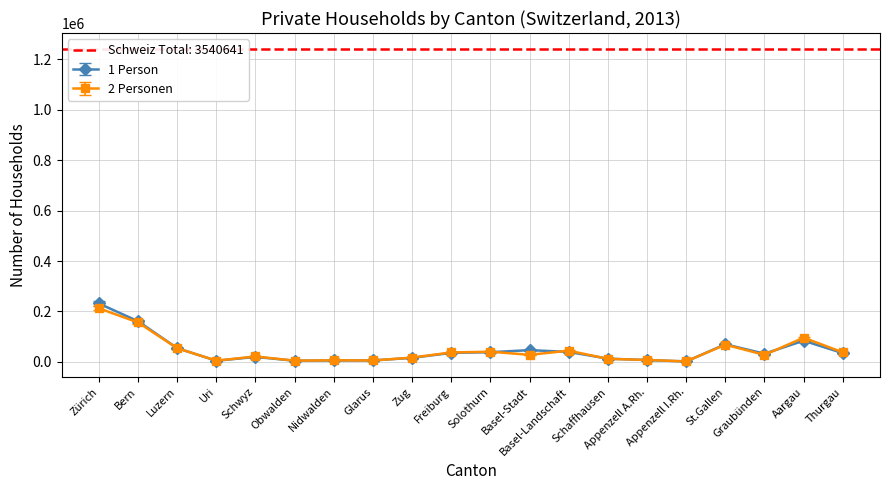

Reading right to left, extract all data points from this chart.

1 Person: Thurgau=36123.4	Aargau=87390.2	Graubünden=33897.8	St.Gallen=72581.6	Appenzell I.Rh.=1873.0	Appenzell A.Rh.=7566.0	Schaffhausen=13395.2	Basel-Landschaft=41102.9	Basel-Stadt=48524.3	Solothurn=39975.5	Freiburg=37190.4	Zug=16705.5	Glarus=5982.1	Nidwalden=5832.3	Obwalden=4859.9	Schwyz=20494.2	Uri=4732.0	Luzern=56633.2	Bern=167806.1	Zürich=240913.9
2 Personen: Thurgau=37744.0	Aargau=96001.0	Graubünden=27731.0	St.Gallen=68424.0	Appenzell I.Rh.=1907.0	Appenzell A.Rh.=7651.0	Schaffhausen=12066.0	Basel-Landschaft=44433.0	Basel-Stadt=28078.0	Solothurn=40353.0	Freiburg=37378.0	Zug=17024.0	Glarus=5706.0	Nidwalden=6393.0	Obwalden=4839.0	Schwyz=21479.0	Uri=4954.0	Luzern=54447.0	Bern=156490.0	Zürich=212639.0